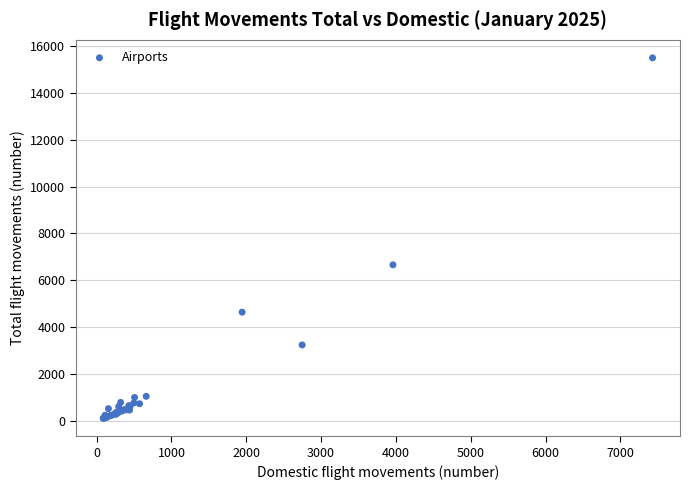

What Y value in the scatter plot is closest to 7803?

6659